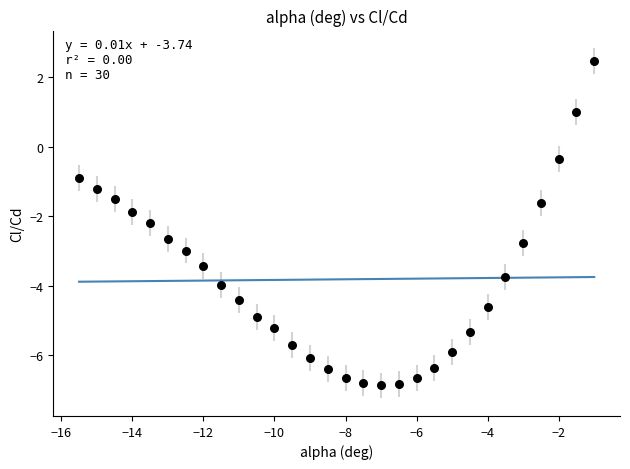

What is the range of Y values (max minus min)?

9.3